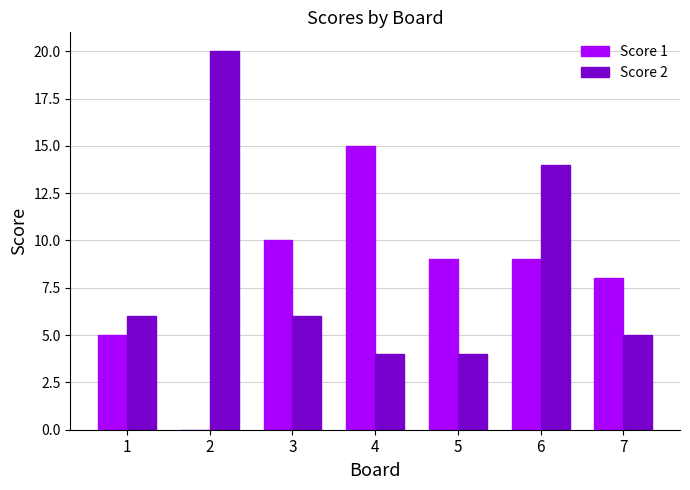

Which series changed the most between 4 and 5?

Score 1